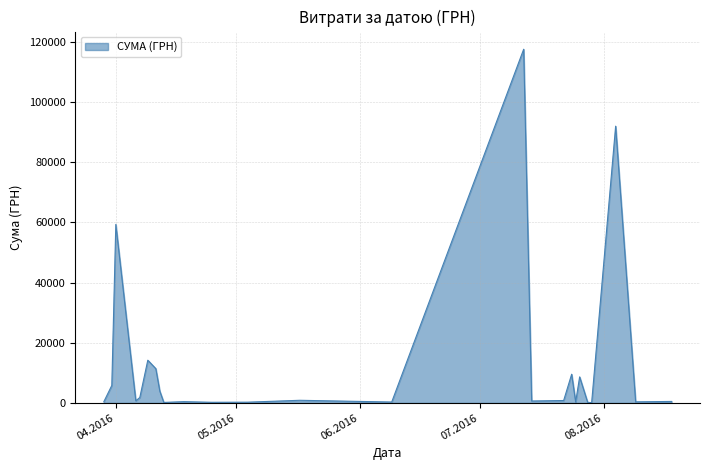

What is the difference between the maximum and minimum values?

117471.0